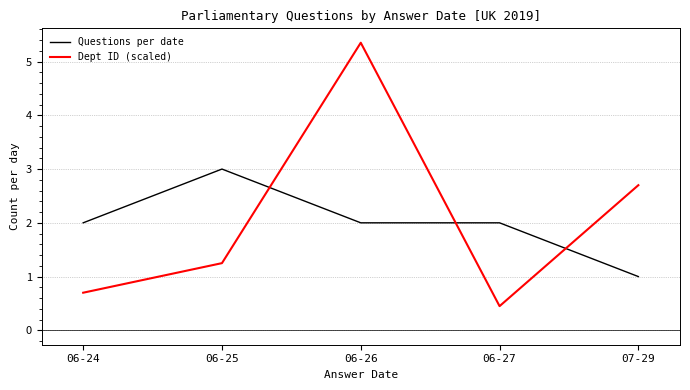

What is the sum of the Questions per date values at 06-24 and 07-29?

3.0